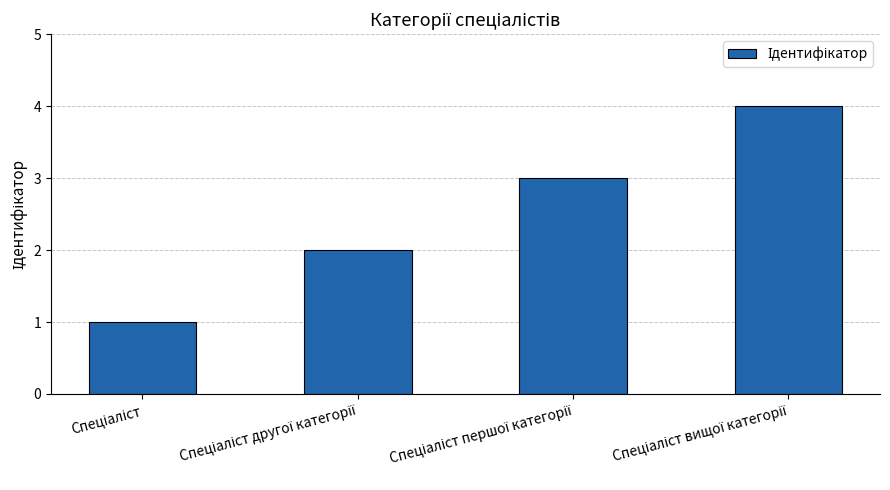

What is the greatest value displayed?

4